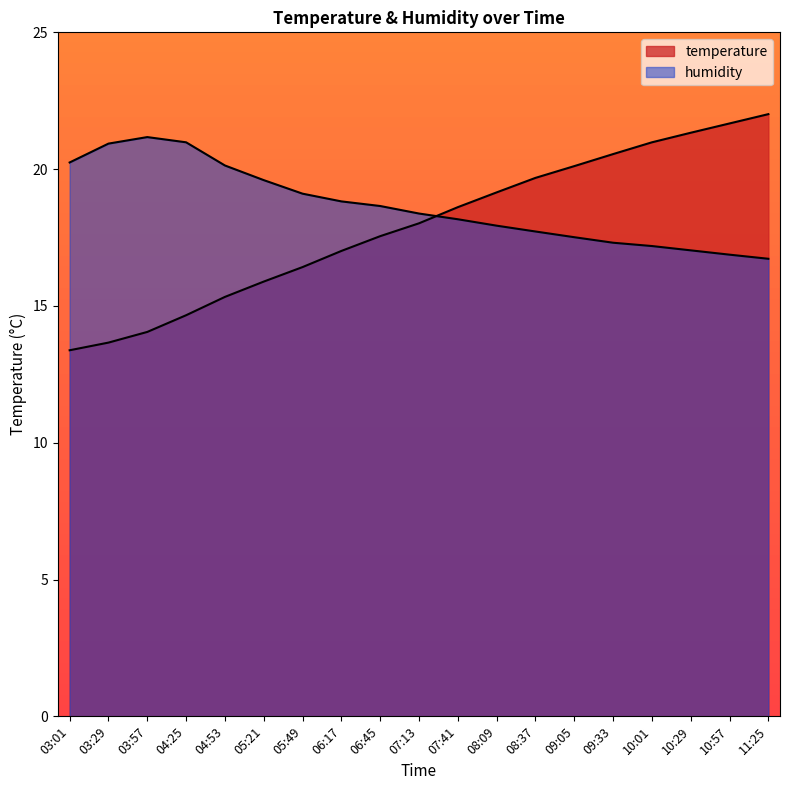

True or false: temperature and humidity cross at least once.

True